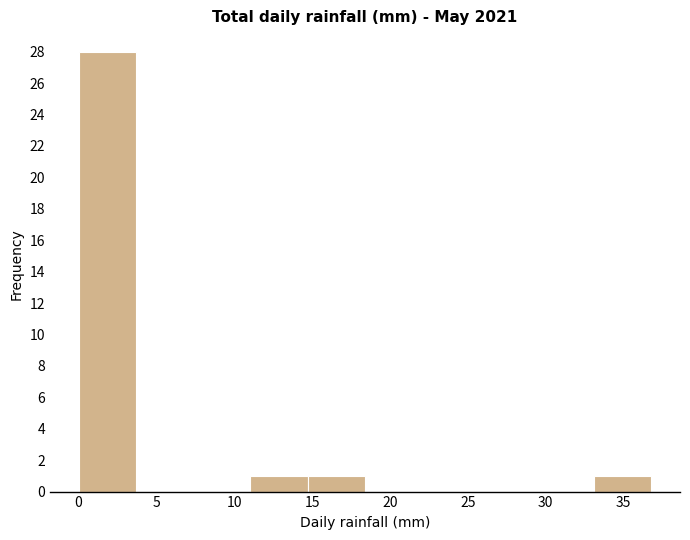

Reading left to right, transcribe this chart: for each bar, give the range it covers on the x-axis and its height. Neither the bar edges nor the heights are printed on the chart, so give them approximately, as read against the axes.

0.0 to 3.5: 28
3.5 to 7.5: 0
7.5 to 11.0: 0
11.0 to 14.5: 1
14.5 to 18.5: 1
18.5 to 22.0: 0
22.0 to 26.0: 0
26.0 to 29.5: 0
29.5 to 33.0: 0
33.0 to 37.0: 1